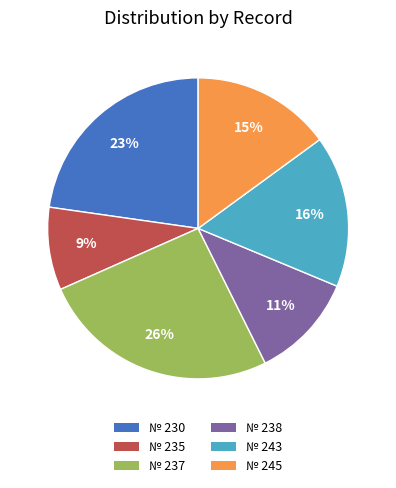

Rank the categories by value from lowest to highest.

№ 235, № 238, № 245, № 243, № 230, № 237